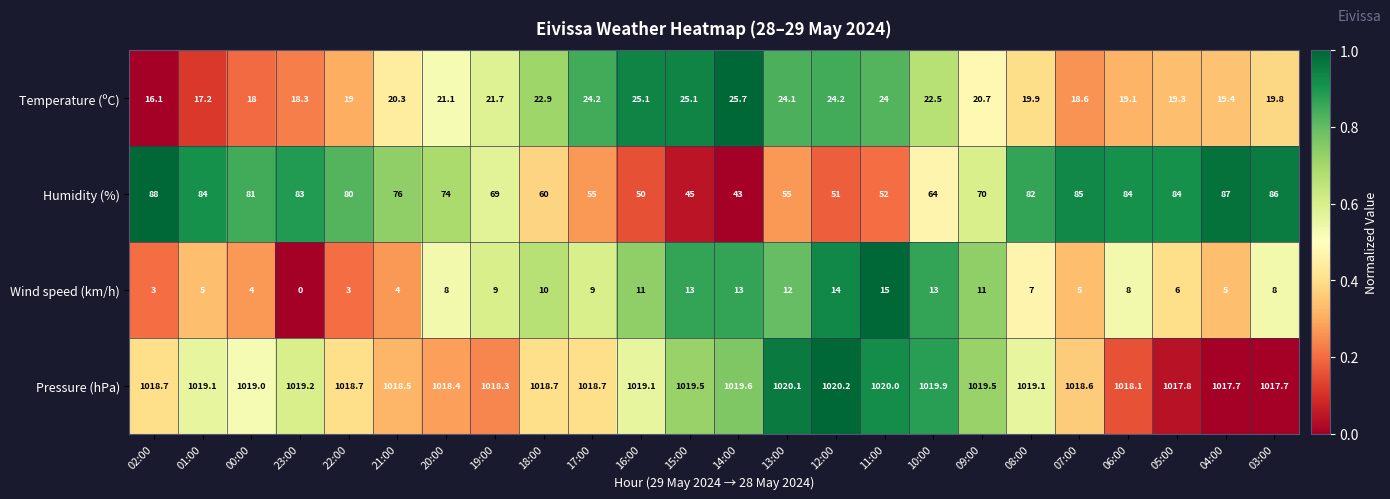

How many distinct data groups are displayed?

4